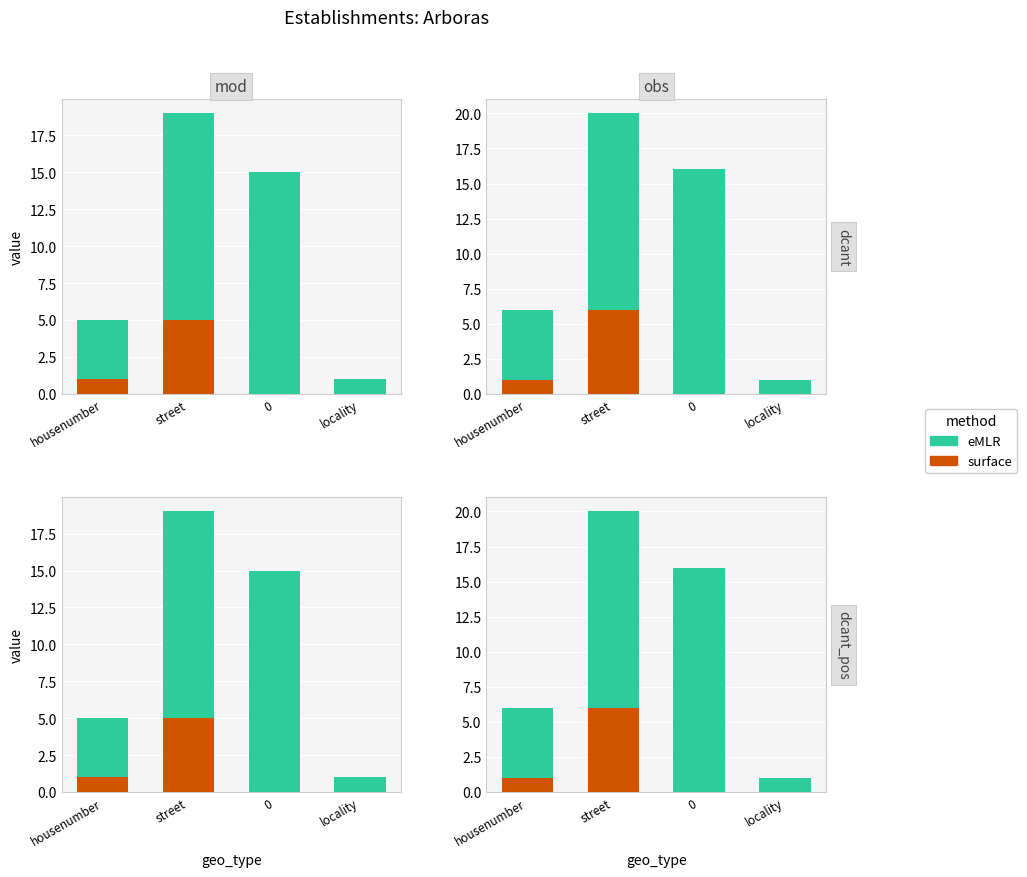

Is it true that eMLR equals 1 at locality?

False